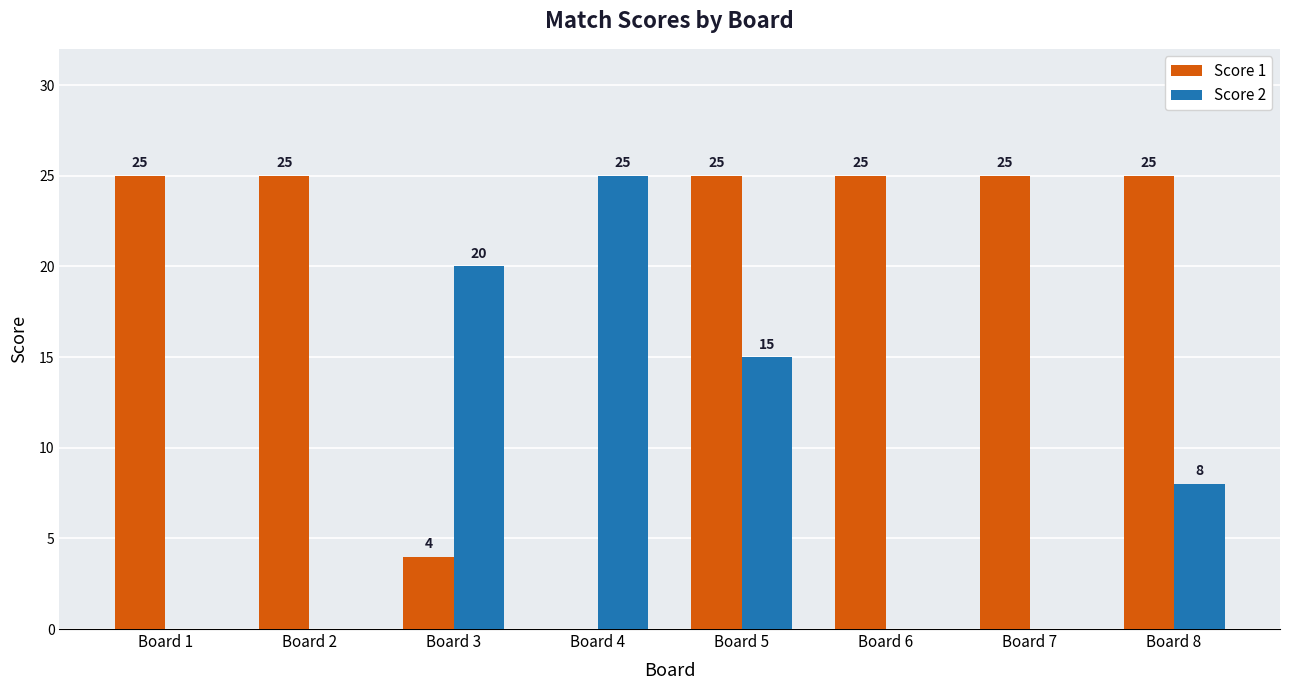

True or false: Score 2 has a value of 15 at Board 5.

True